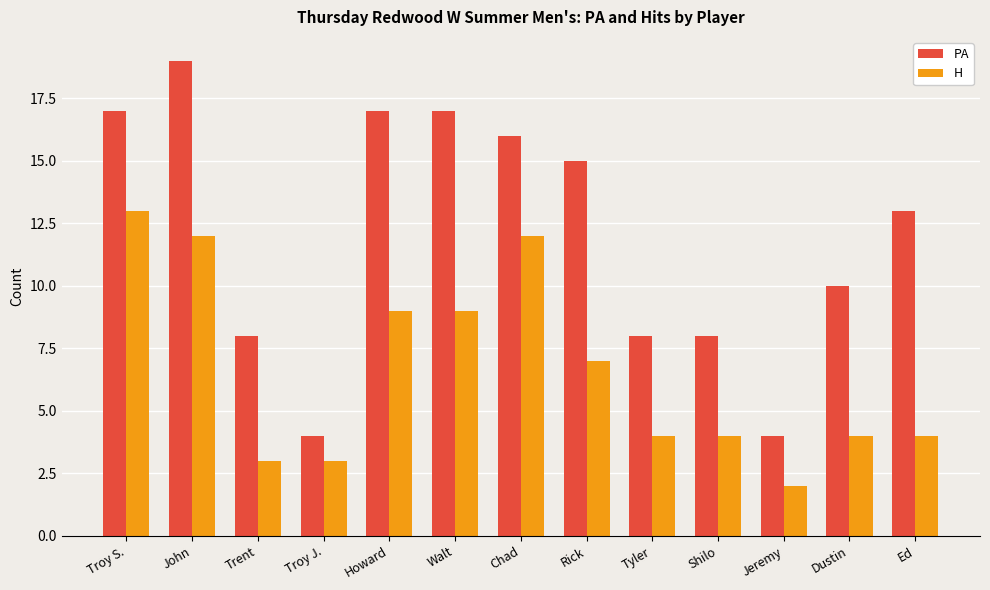

What is the average value of the PA series?

12